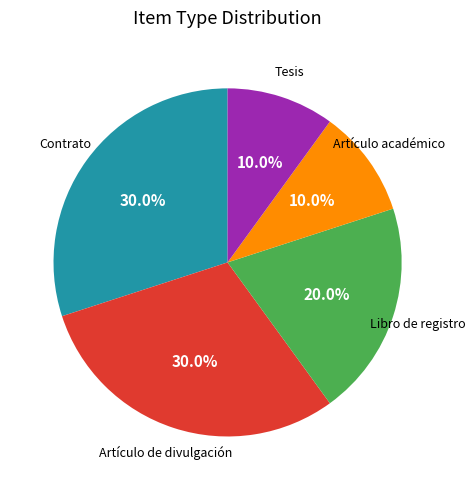

Count the number of slices in the pie.

5